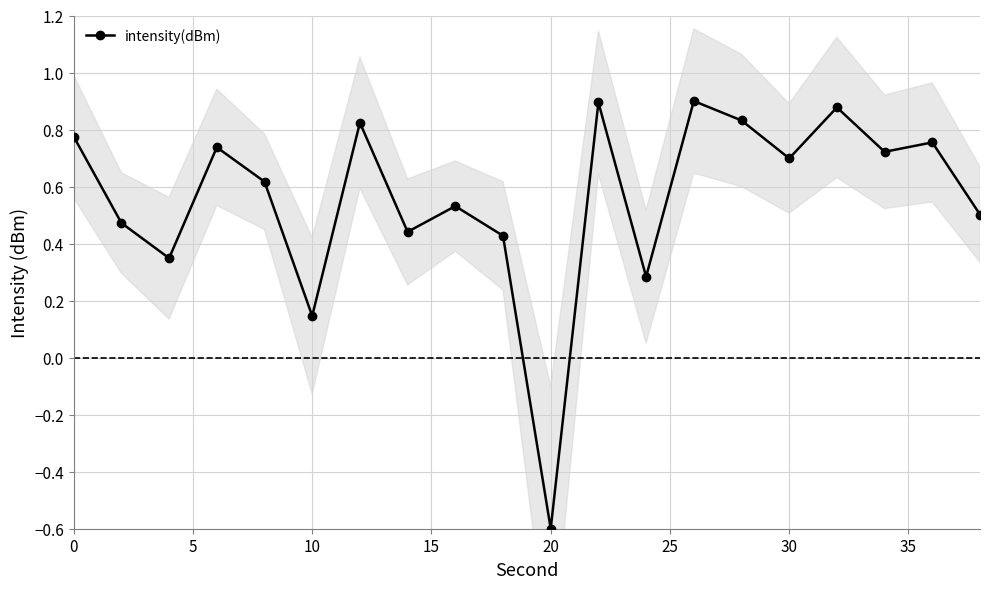

How many distinct data groups are displayed?

1